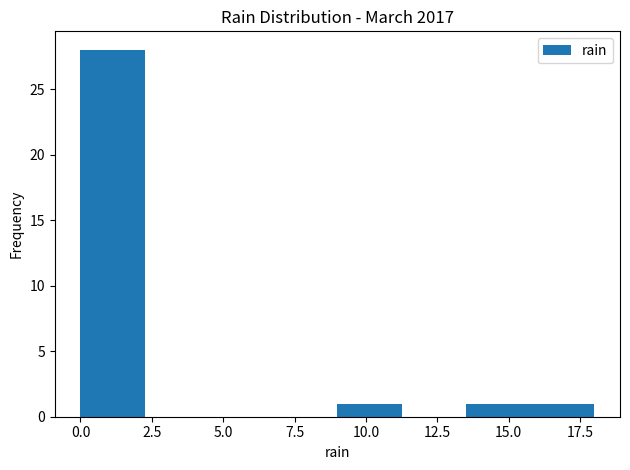

What is the height of the bar covering 9.00 to 11.25 on the x-axis? Neither the bar edges nor the heights are printed on the chart, so give them approximately, as read against the axes.

1